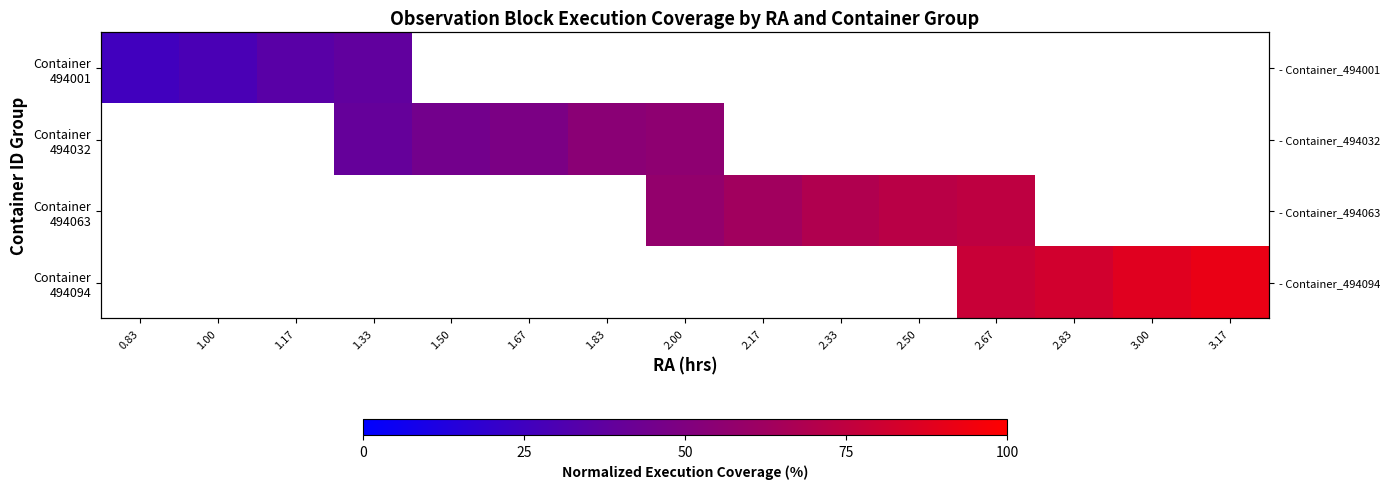

At how many categories does at least one series exceed 34?

13